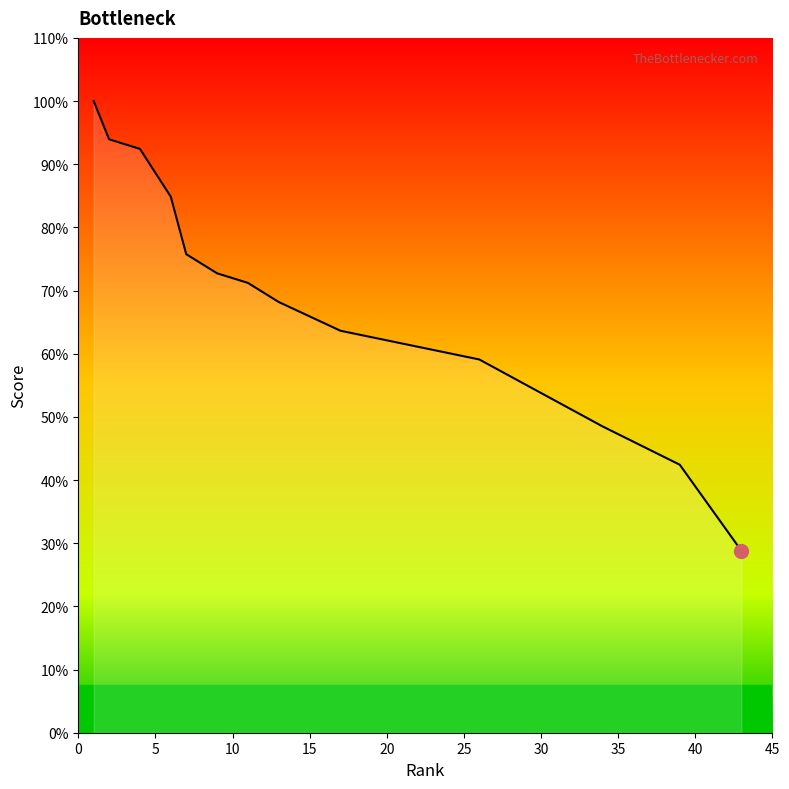

Is it true that the value at 0 is 10.2?

False